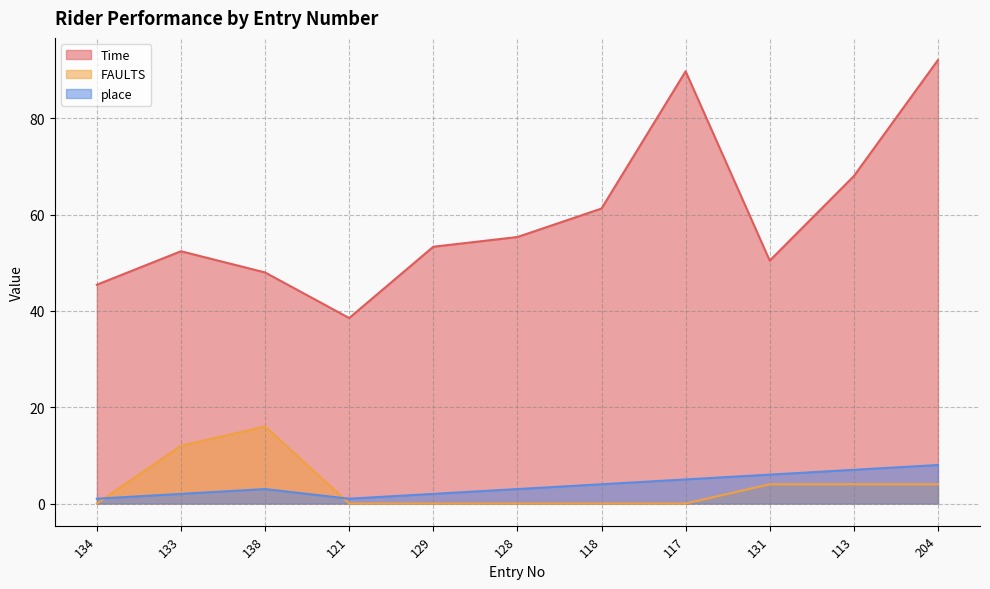

What are all the series names shown in the legend?

Time, FAULTS, place